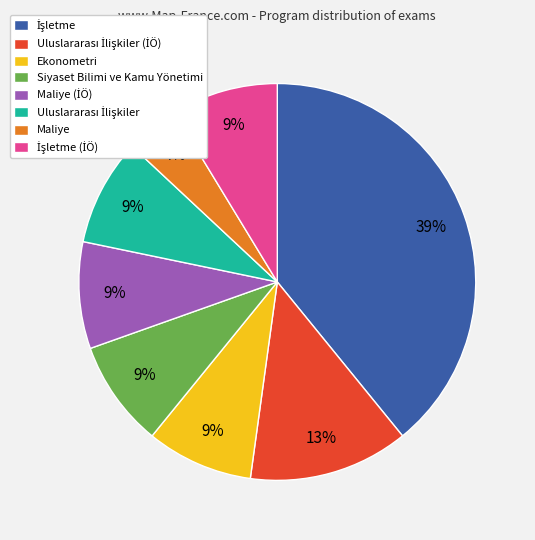

To the nearest percent, what portion does Ekonometri represent?

9%